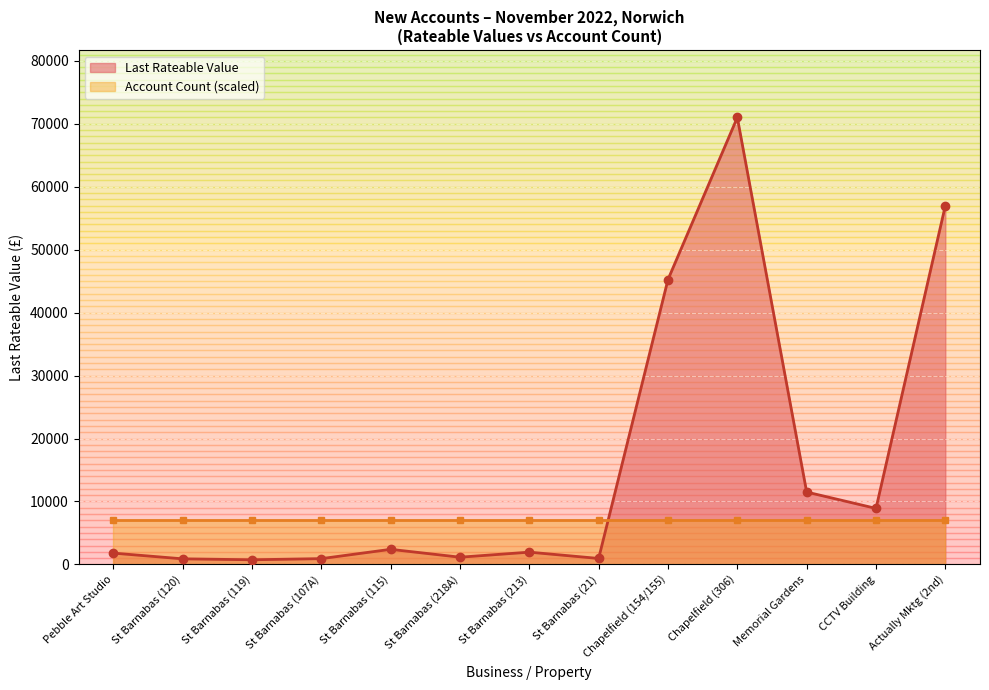

What is the value of the Account Count (scaled) point at the 5th from the left?

7100